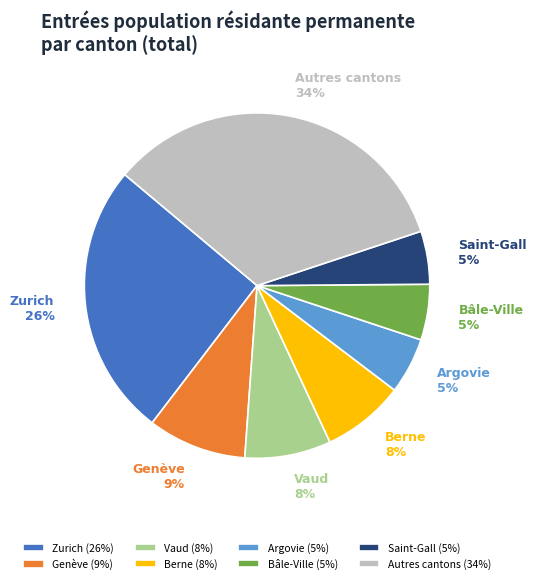

What percentage is the Berne slice, to the nearest percent?

8%